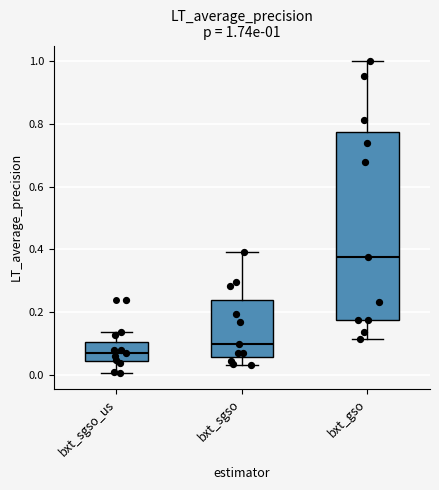

Which box's median line is the highest?

bxt_gso